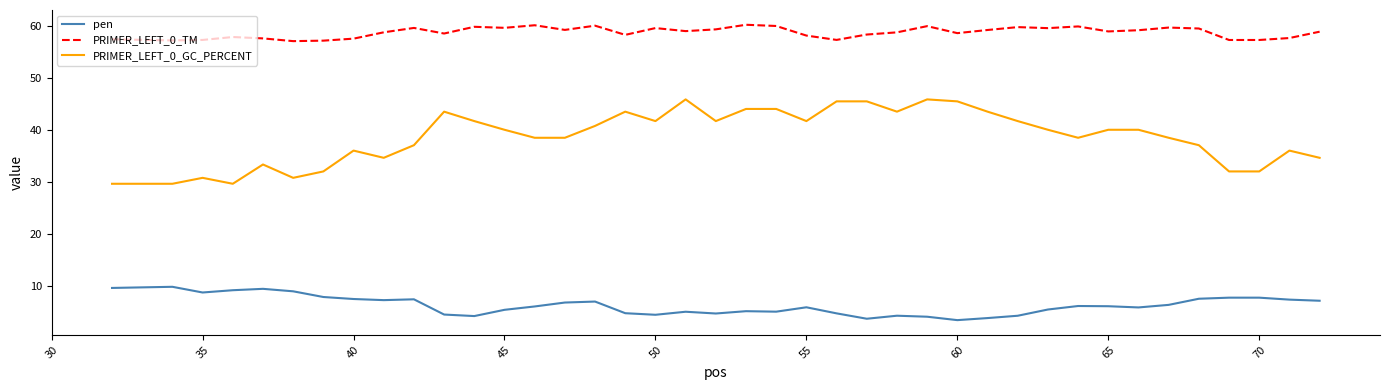

True or false: PRIMER_LEFT_0_GC_PERCENT and PRIMER_LEFT_0_TM cross at least once.

False